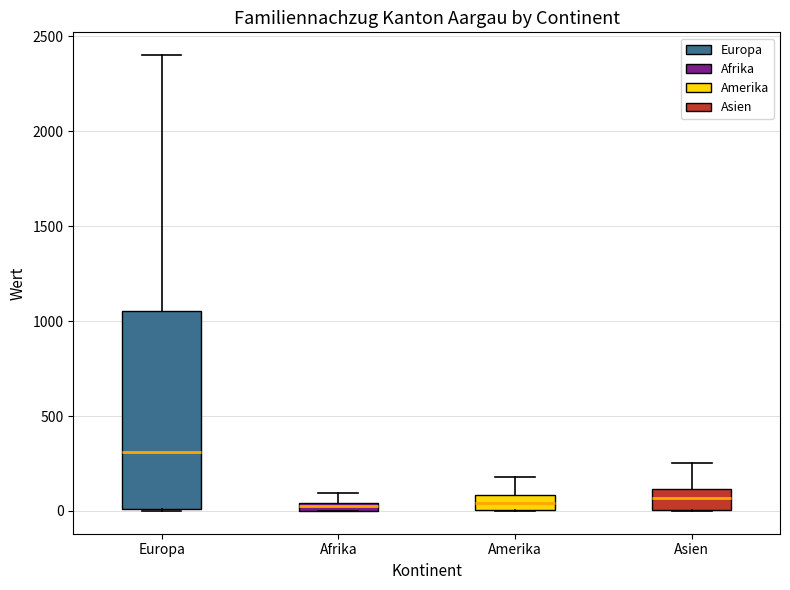

Where does the median line of the box for Europa sit on the y-axis? The values are not printed on the chart, so give them approximately, as read against the axis.

300